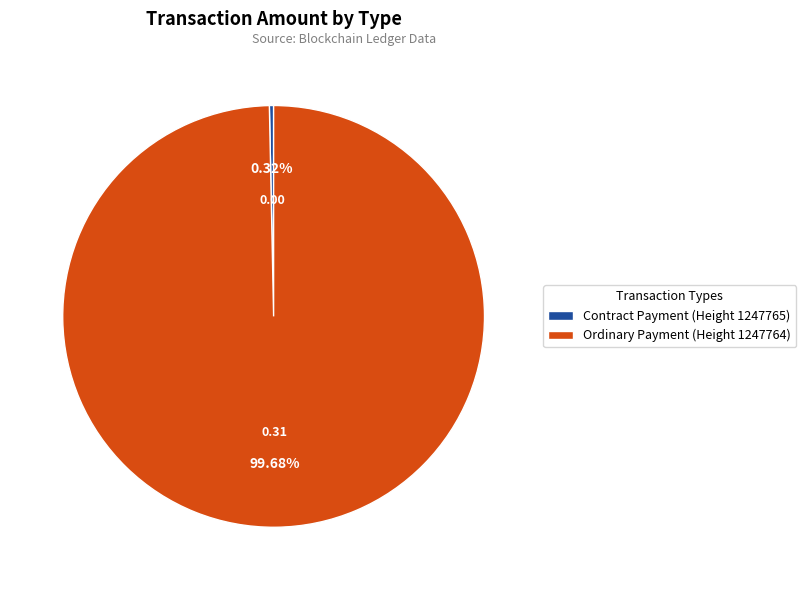

Is it true that Ordinary Payment (Height 1247764) is 100% of the pie?

True